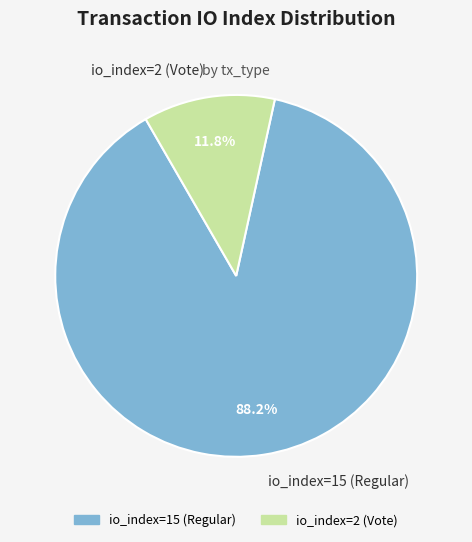

Which slice is the smallest?

io_index=2 (Vote)